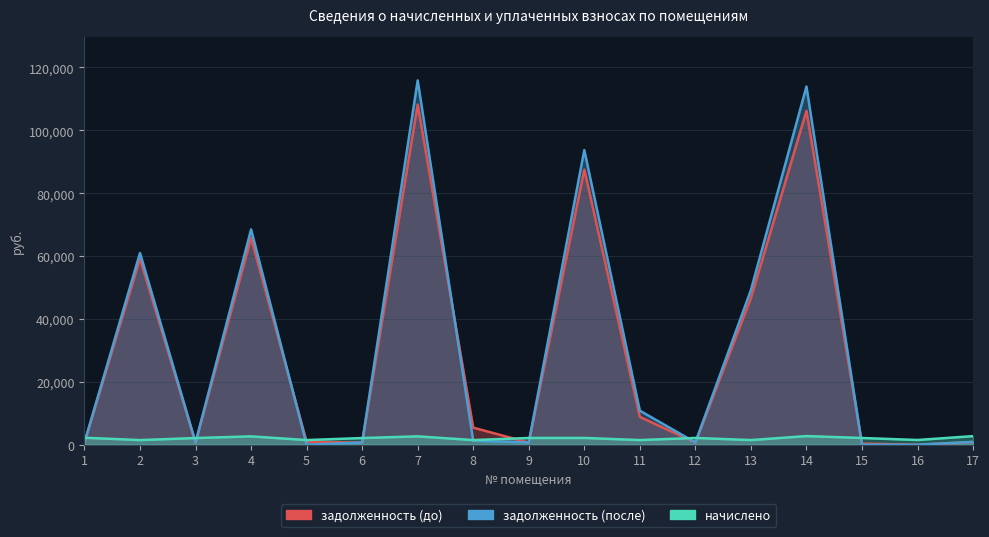

What is the value of the задолженность (после) point at the 11th from the left?

10826.6